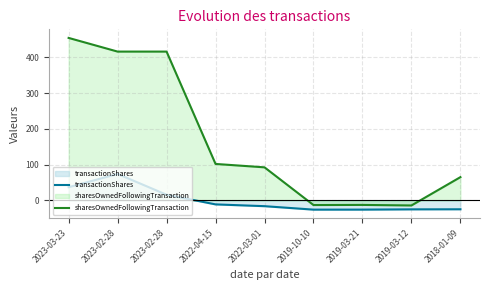

Reading left to right, list all the values displayed in this chart.

transactionShares: 37.1	74.1	16.1	-10.9	-15.9	-25.6	-25.5	-24.8	-24.6
sharesOwnedFollowingTransaction: 454.3	416.1	416.1	102.1	92.6	-12.7	-12.4	-13.9	65.2